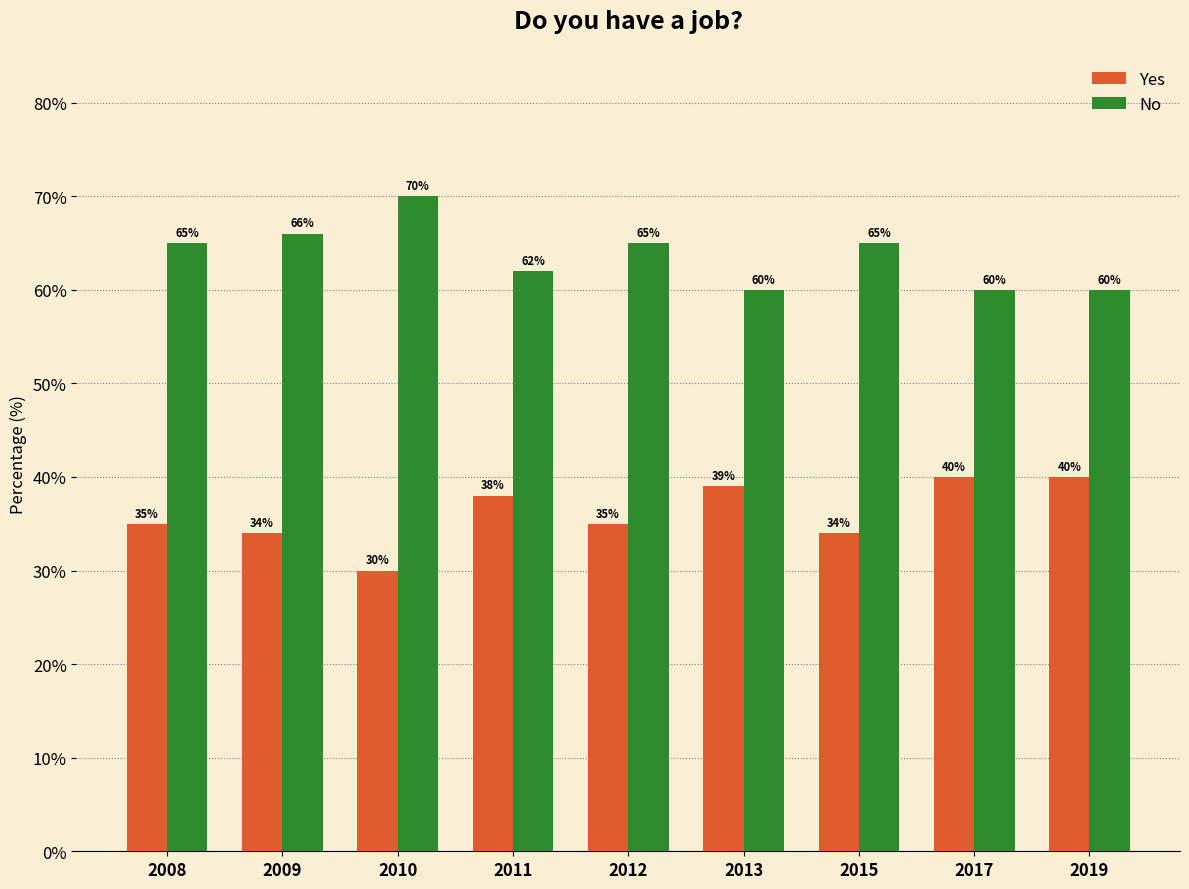

True or false: Yes has a value of 58 at 2017.

False